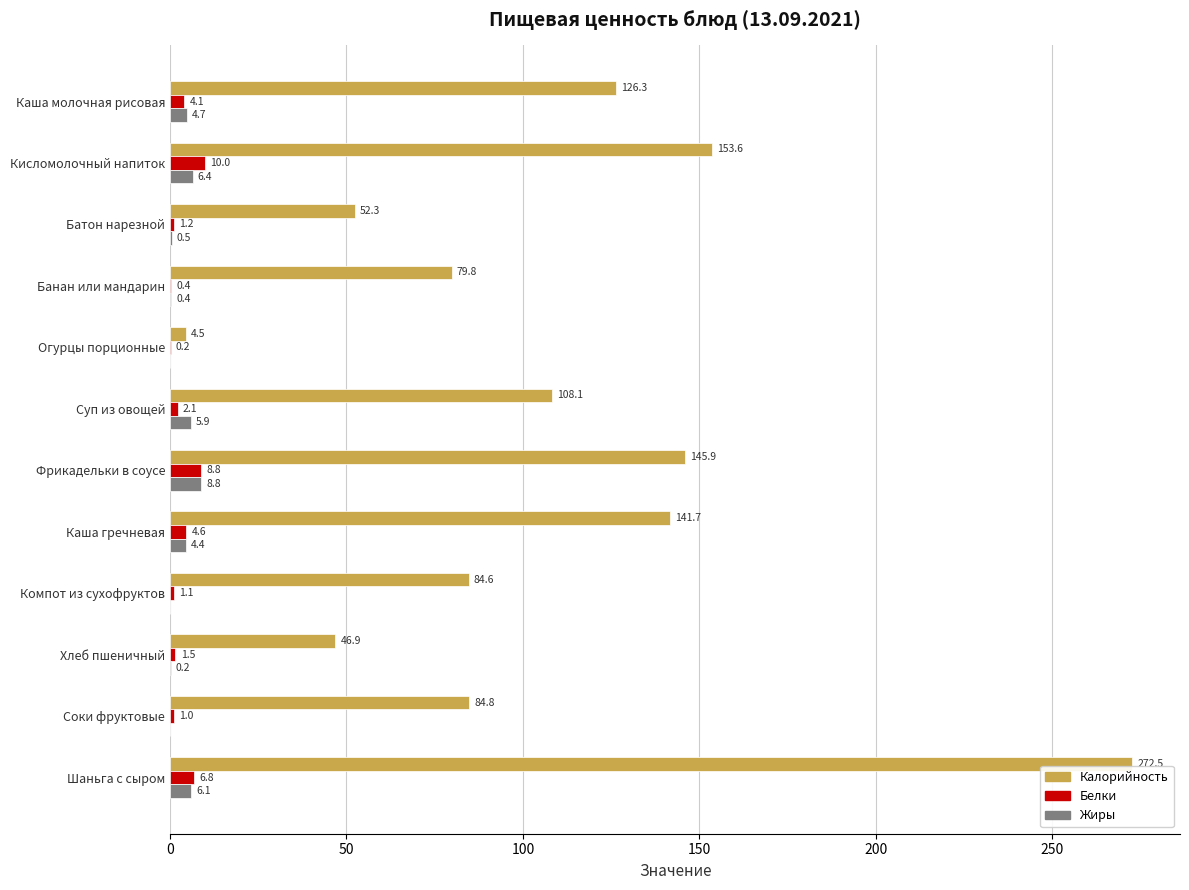

Which series has the widest spread of values?

Калорийность